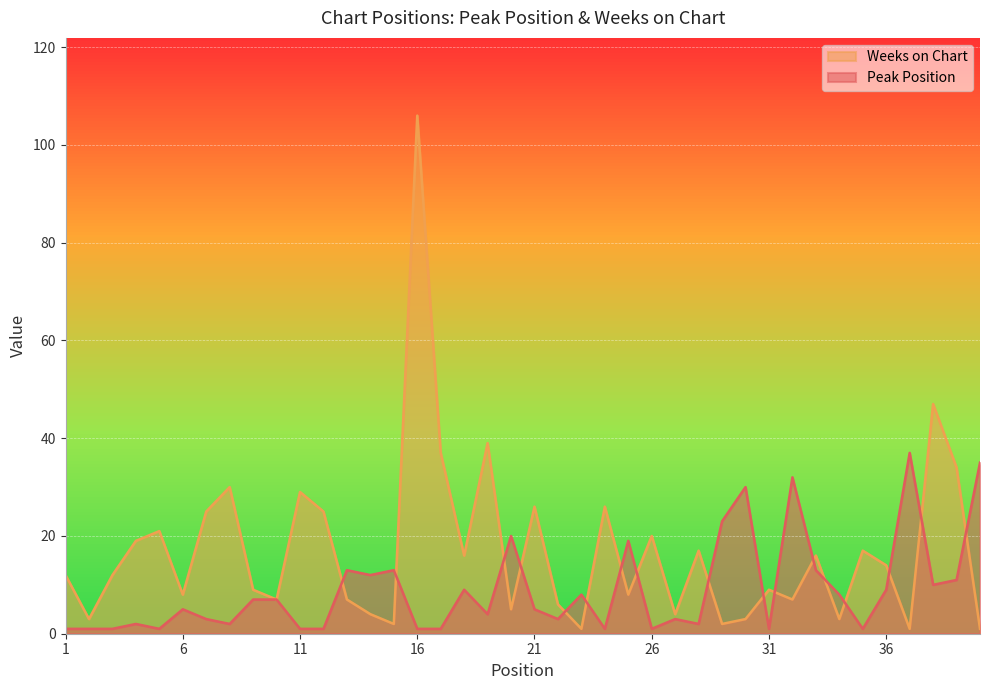

Which series has the largest range (max minus min)?

Weeks on Chart